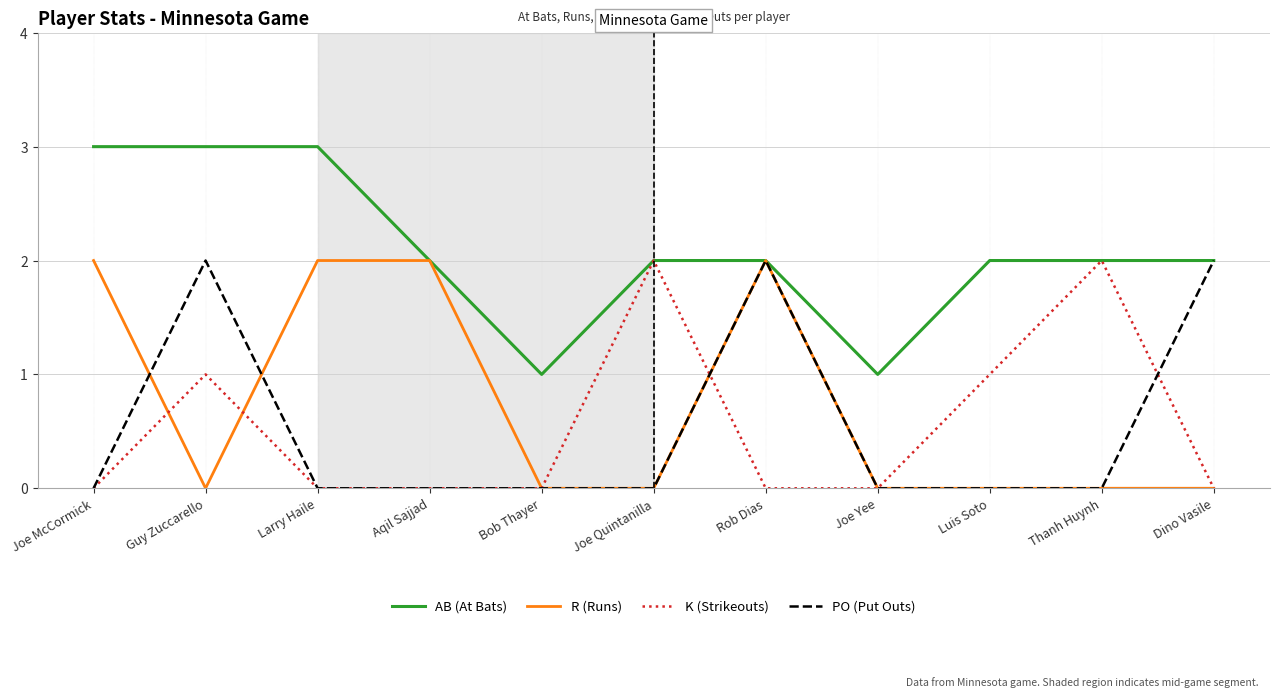

What position from the left is Dino Vasile?

11